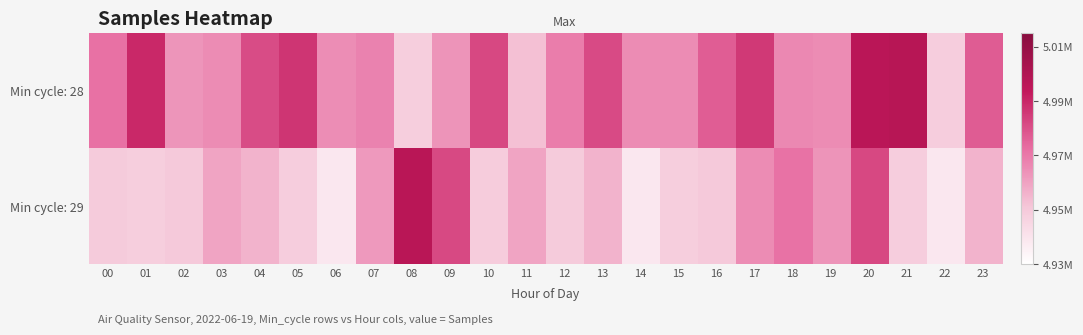

Which series changed the most between 02 and 23?

Min cycle: 28